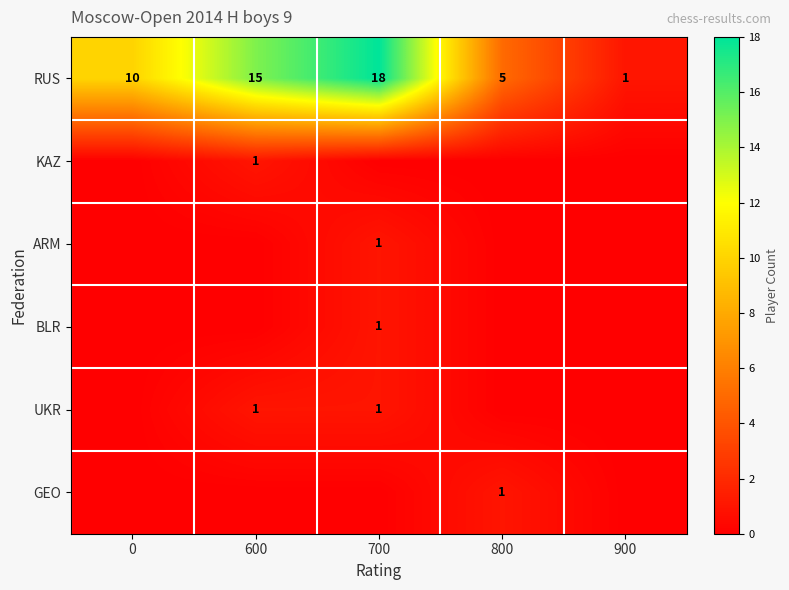

Is it true that RUS equals 24 at 600?

False